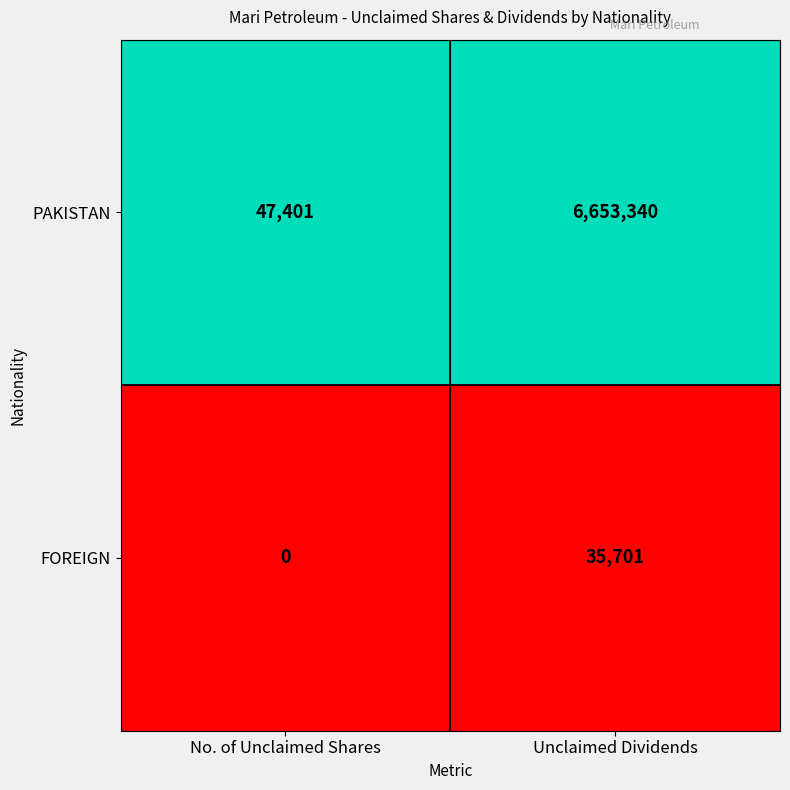

What is the spread (max minus min) of values at No. of Unclaimed Shares?

47401